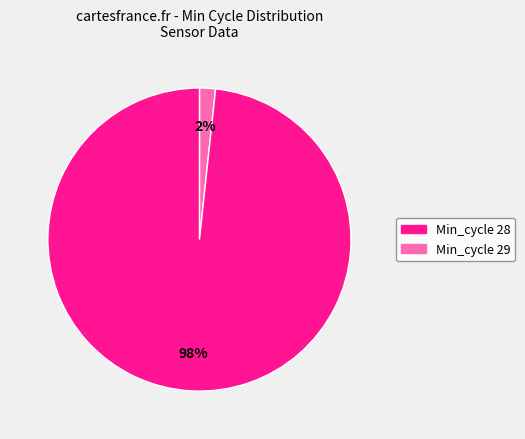

To the nearest percent, what is the average slice percentage?

50%